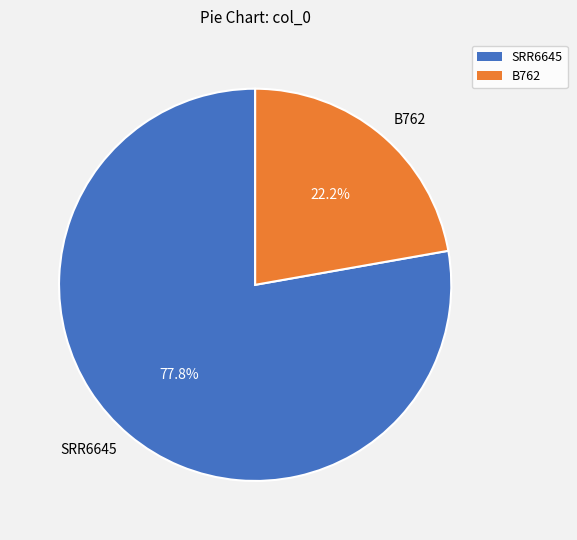

True or false: B762 accounts for 22% of the total.

True